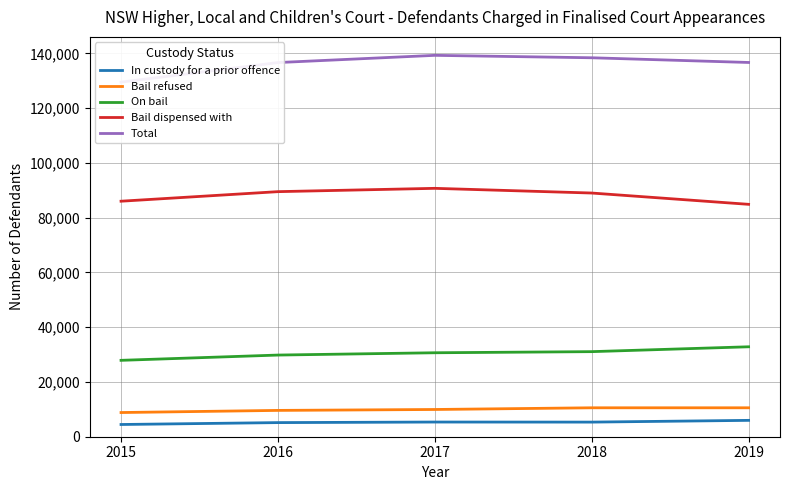

What is the difference between the maximum and minimum values in the On bail series?

4950